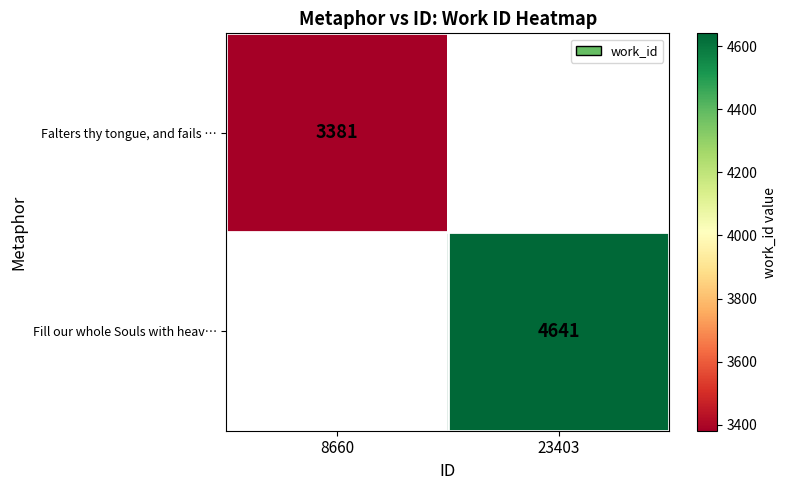

What is the minimum value shown in the chart?

3381.0